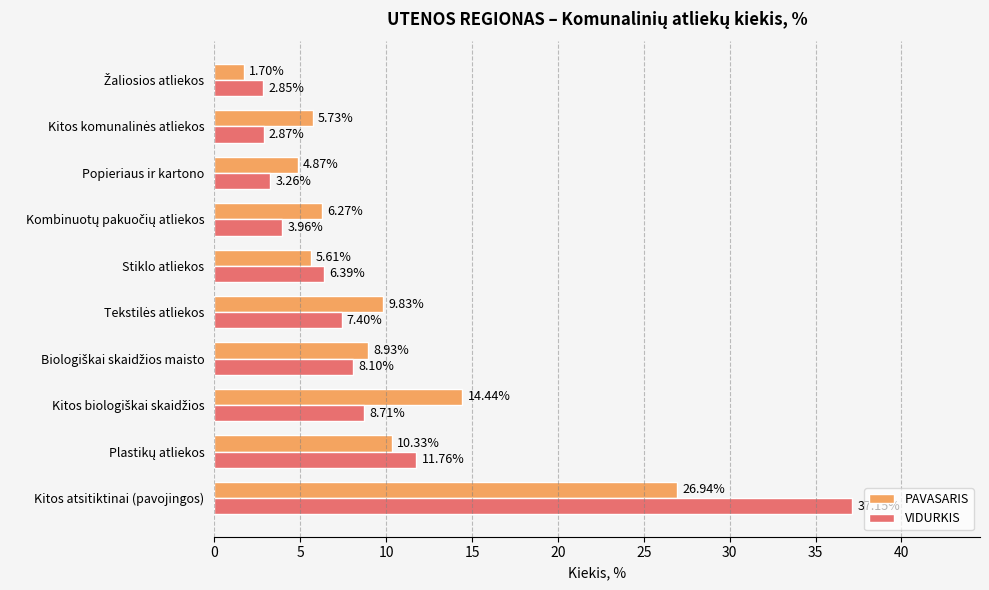

Which series has the largest total across all categories?

PAVASARIS